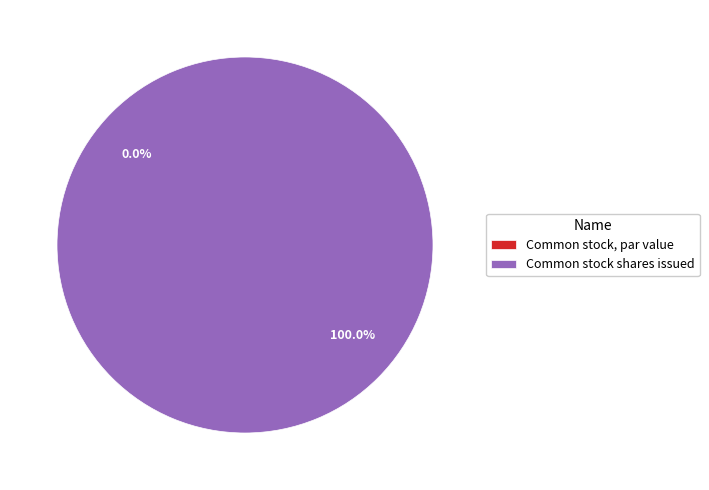

What is the change in value from Common stock, par value to Common stock shares issued?

+38364.0